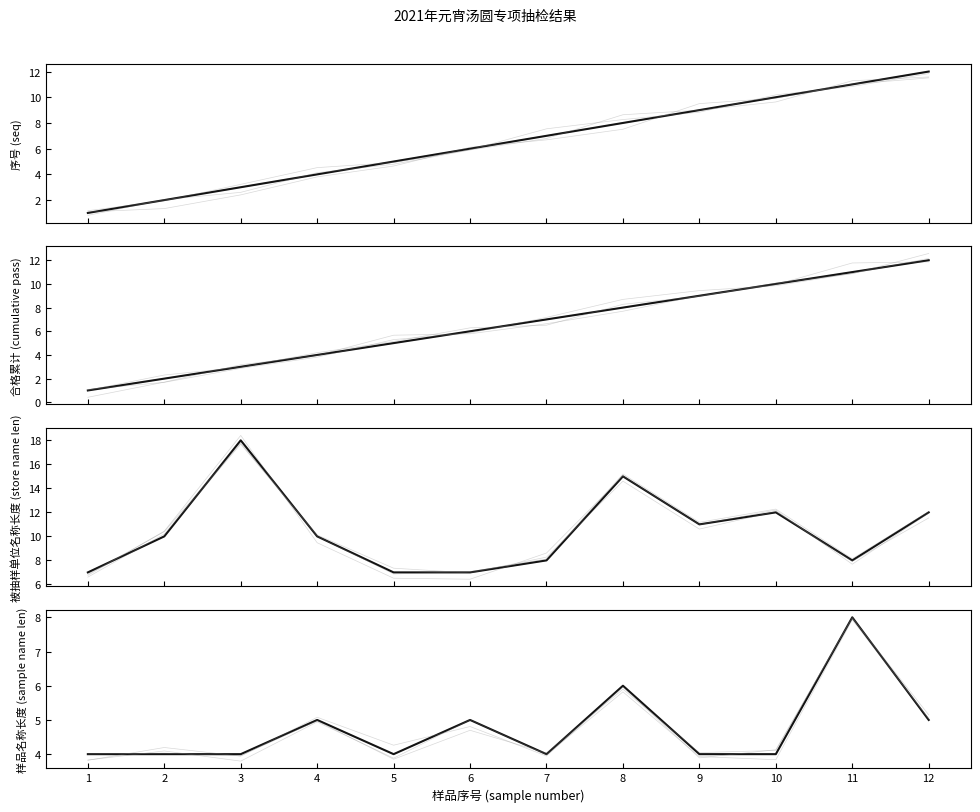

How many values in the 合格累计 (cumulative pass) series are below 7?

6